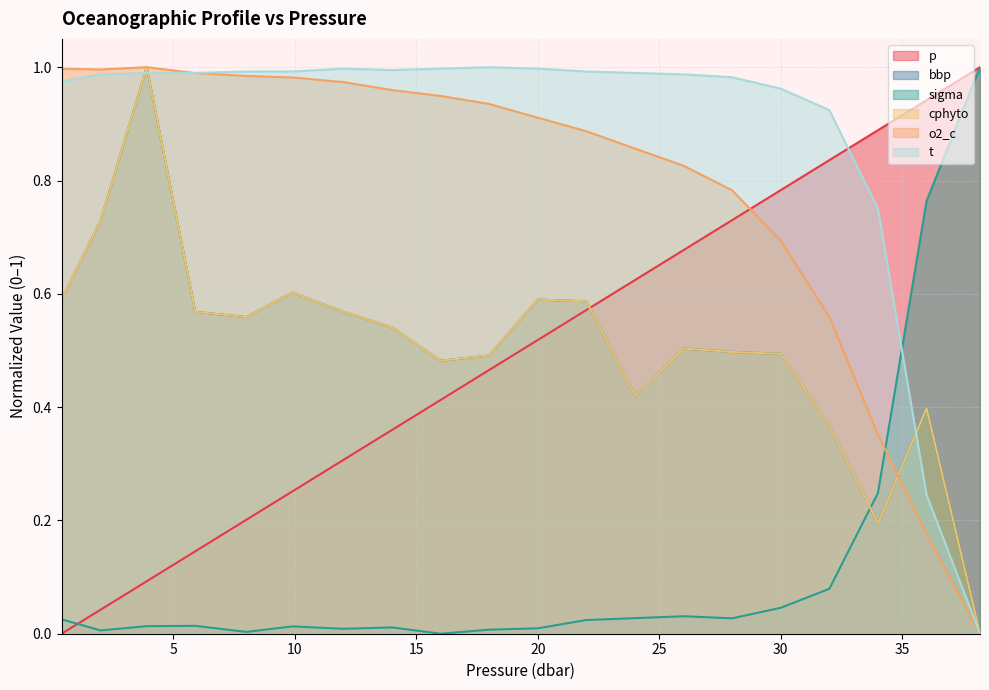

The o2_c series shows 1.7 at 16.0. True or false?

False